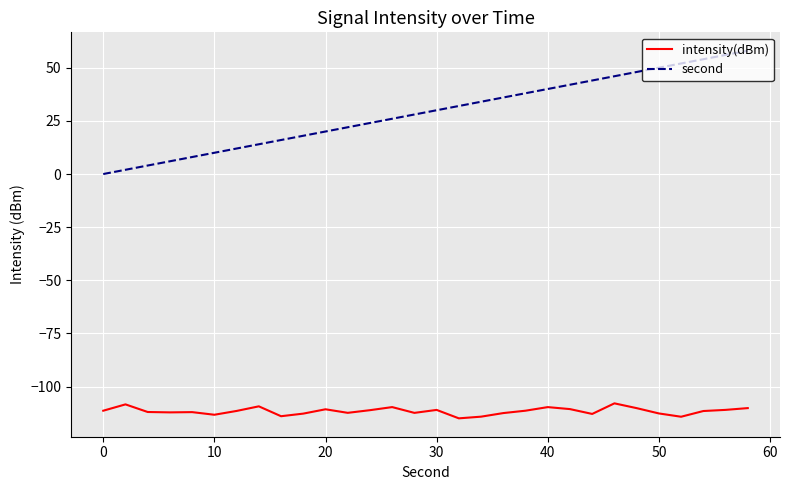

What is the difference between the maximum and minimum values in the intensity(dBm) series?

7.1